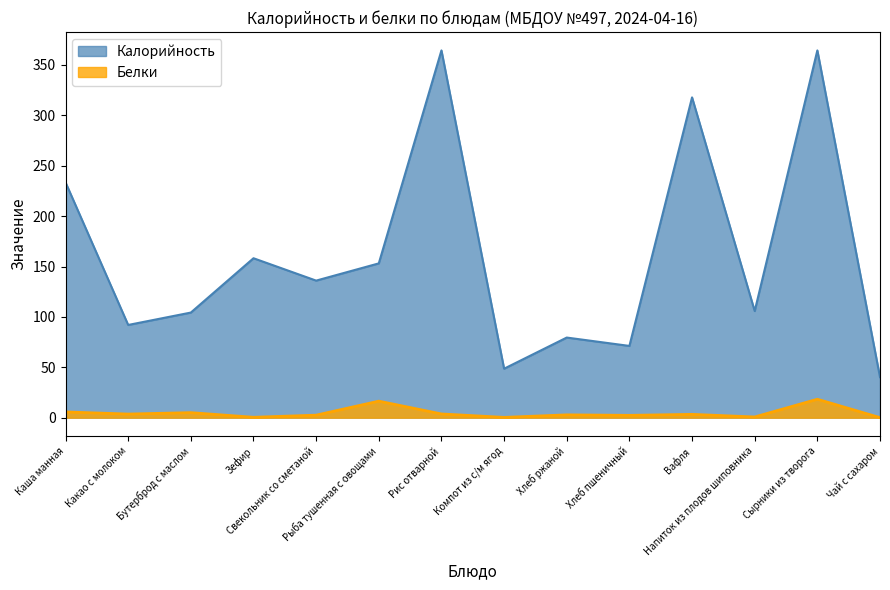

Does the chart have visible grid lines?

No